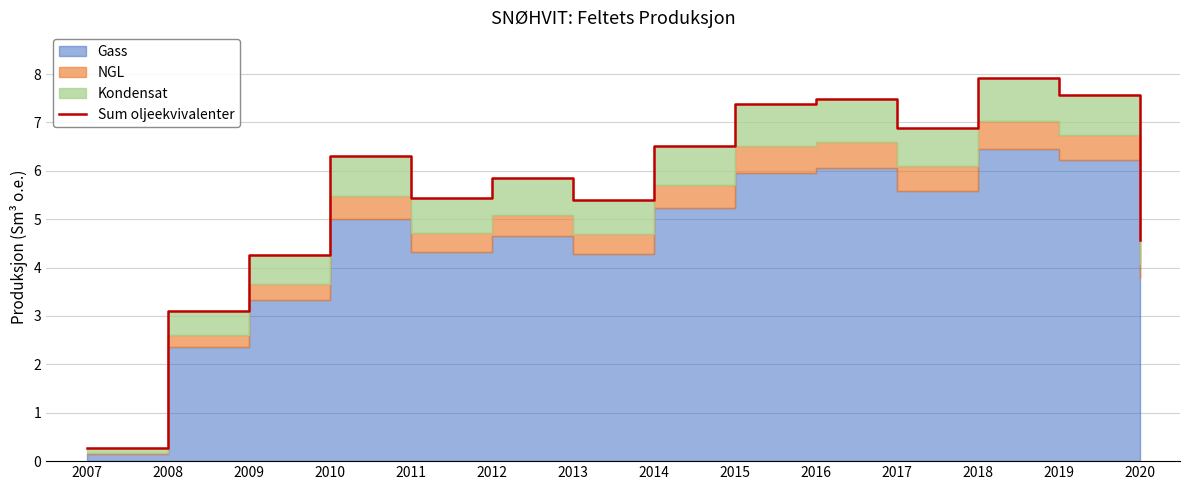

Reading left to right, what are all the values shown in this chart?

2007=0.3	2008=3.1	2009=4.3	2010=6.3	2011=5.4	2012=5.9	2013=5.4	2014=6.5	2015=7.4	2016=7.5	2017=6.9	2018=7.9	2019=7.6	2020=4.6